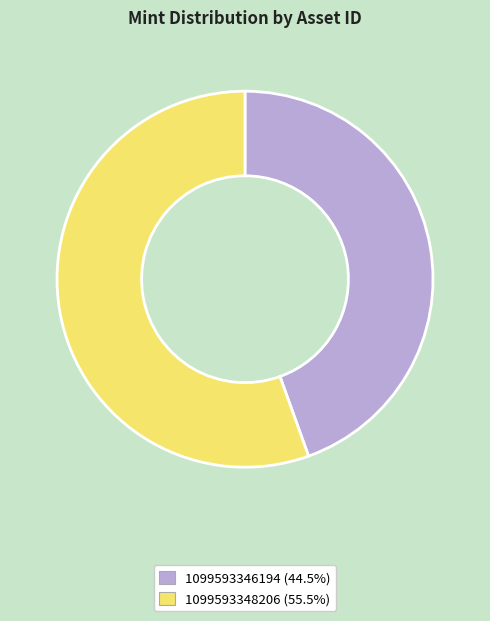

How many slices are in this pie chart?

2